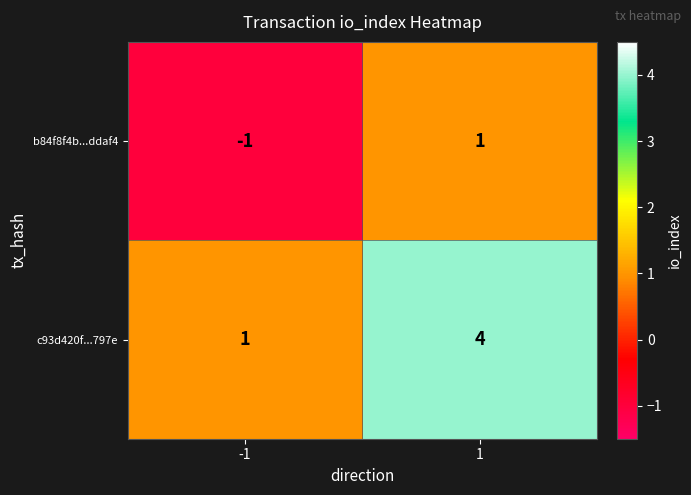

What is the difference between the maximum and minimum values in the c93d420f...797e series?

3